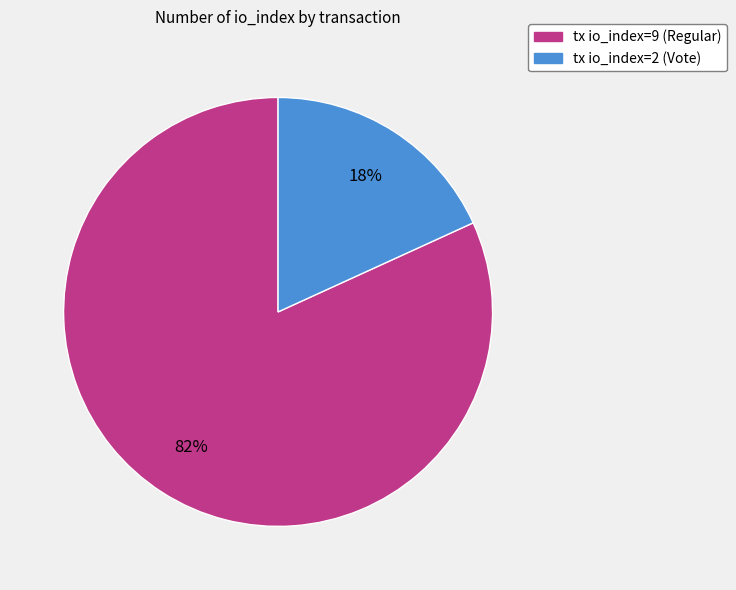

To the nearest percent, what is the difference between the largest and smallest slice percentages?

64%